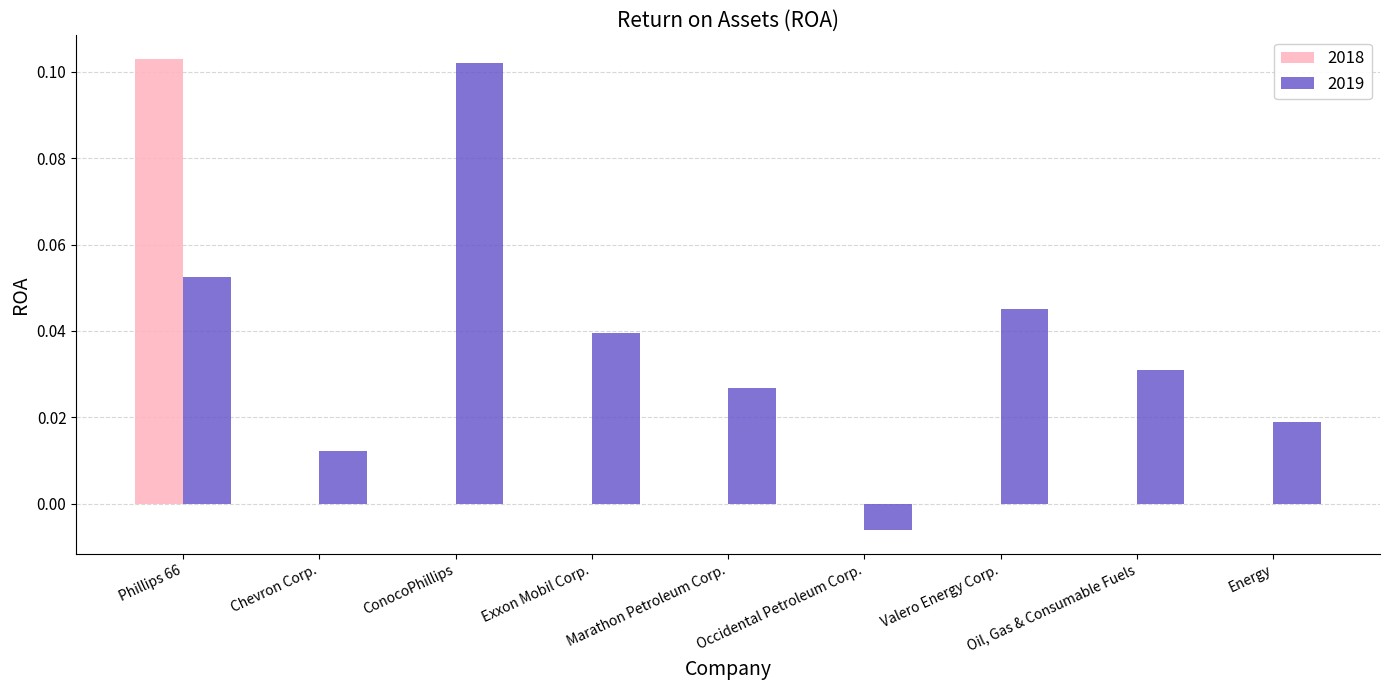

How many groups of bars are there?

9